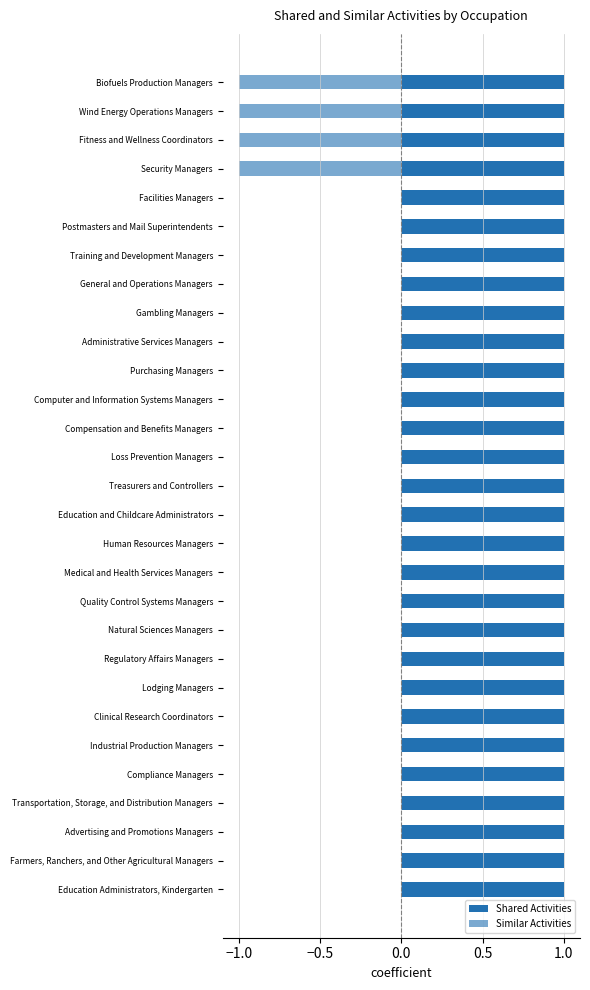

What are all the series names shown in the legend?

Shared Activities, Similar Activities